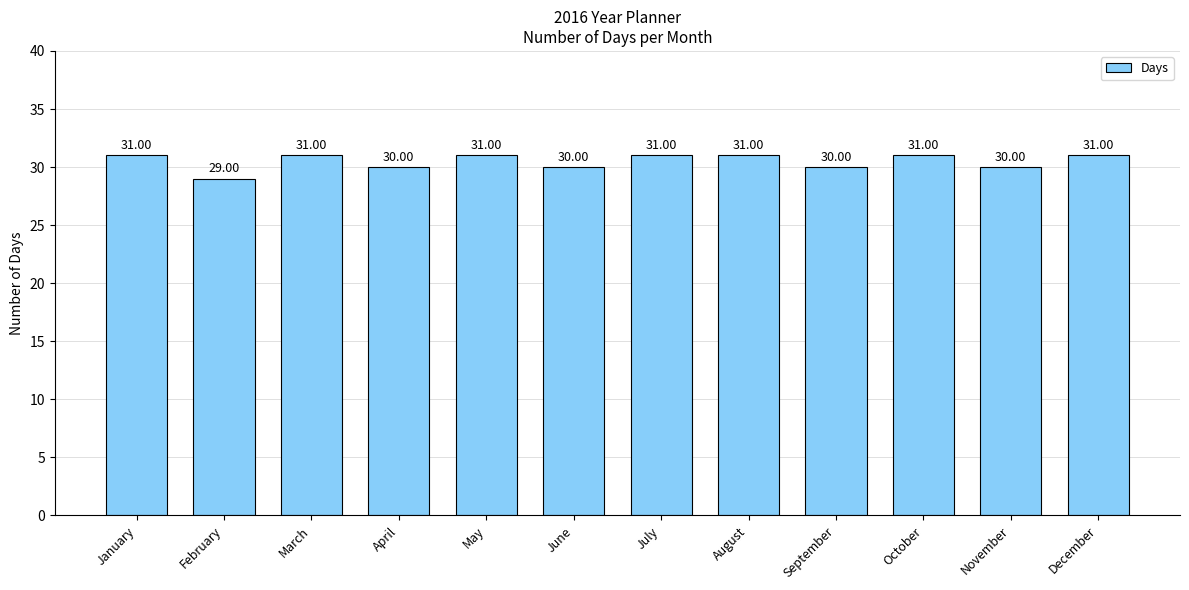

The chart shows a value of 29 at February. True or false?

True